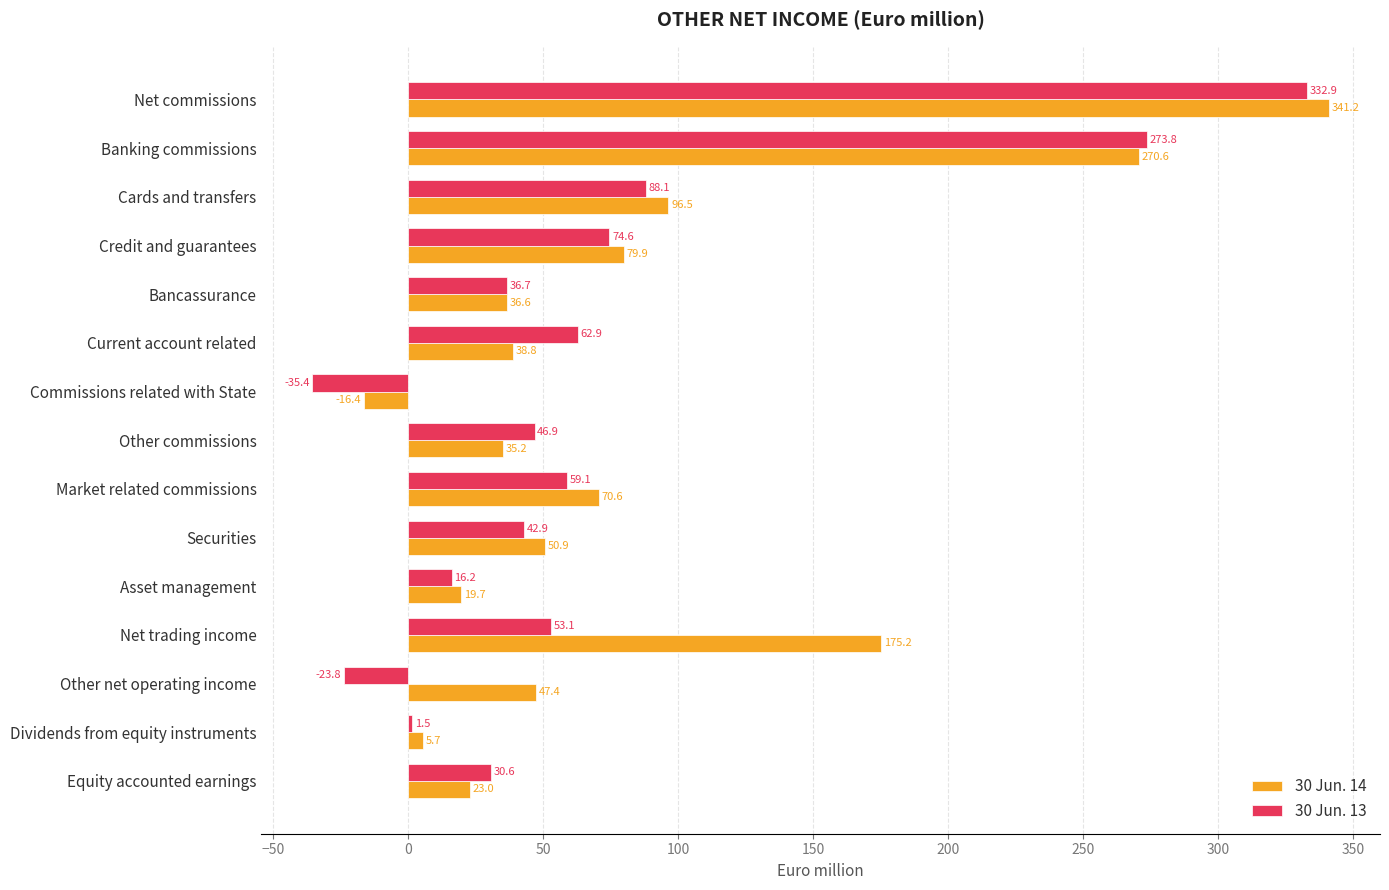

At Asset management, list the series in order from largest to smallest.

30 Jun. 14, 30 Jun. 13